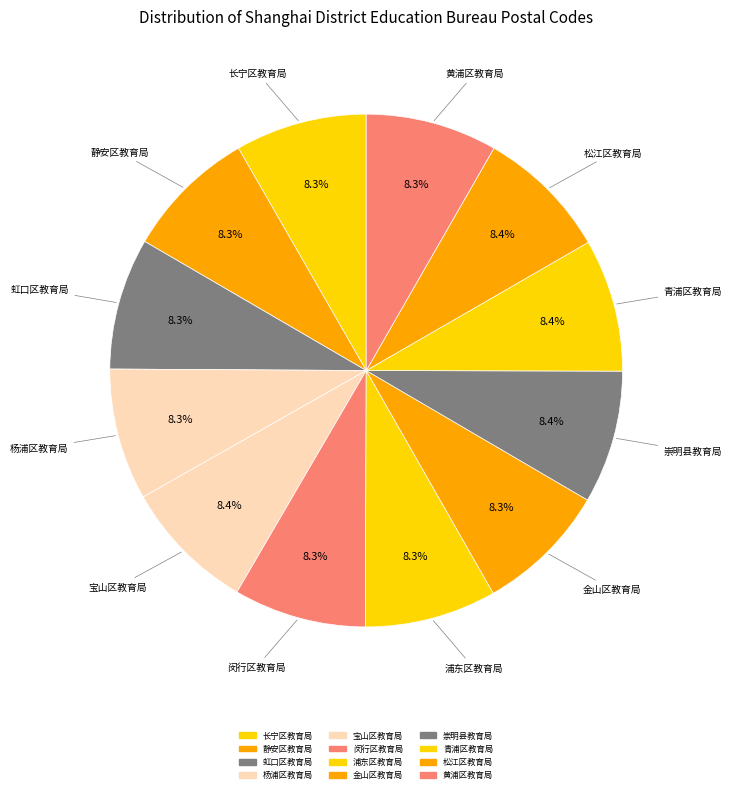

What percentage is the 青浦区教育局 slice, to the nearest percent?

8%